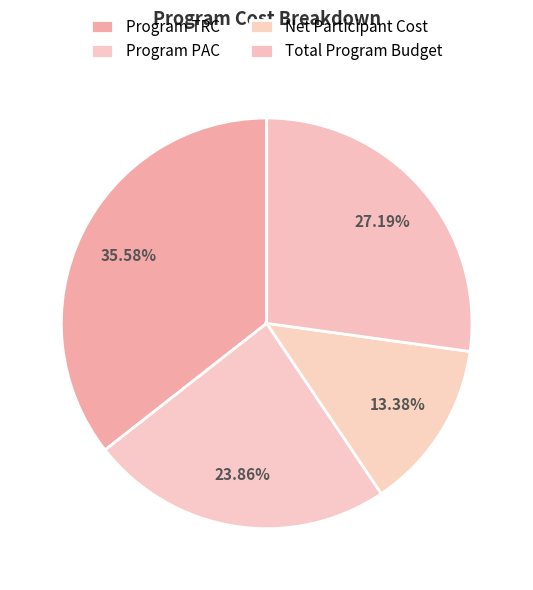

Is the sum of Net Participant Cost and Program TRC greater than half?

No